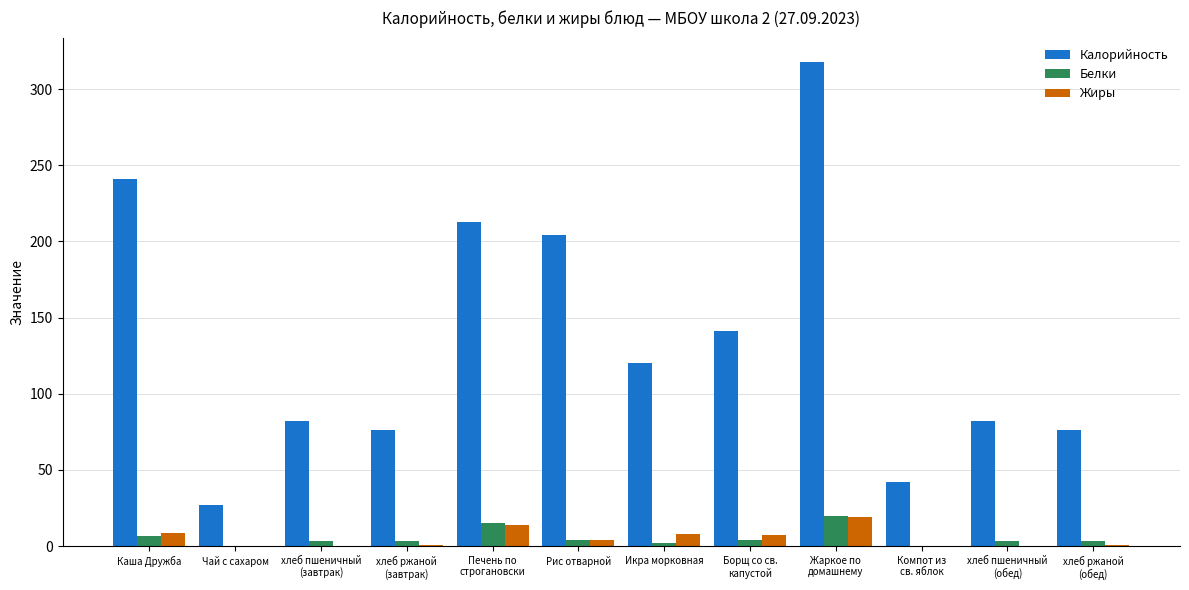

True or false: Калорийность has a value of 204.0 at Рис отварной.

True